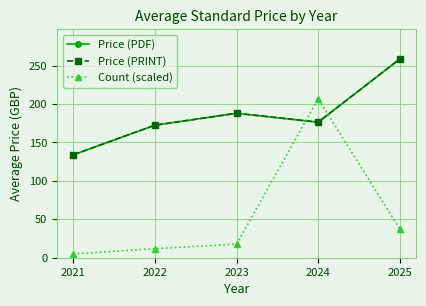

Does the chart have visible grid lines?

Yes